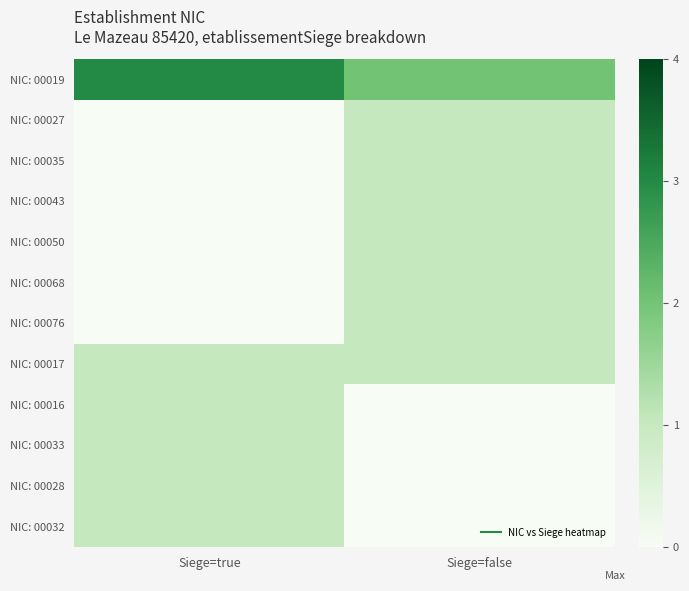

Rank the series at Siege=false from lowest to highest value.

NIC: 00016, NIC: 00033, NIC: 00028, NIC: 00032, NIC: 00027, NIC: 00035, NIC: 00043, NIC: 00050, NIC: 00068, NIC: 00076, NIC: 00017, NIC: 00019